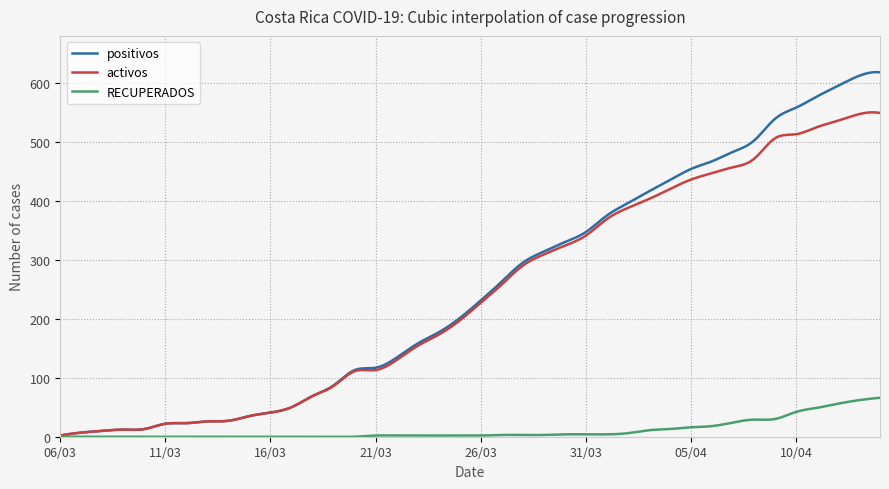

What are all the series names shown in the legend?

positivos, activos, RECUPERADOS